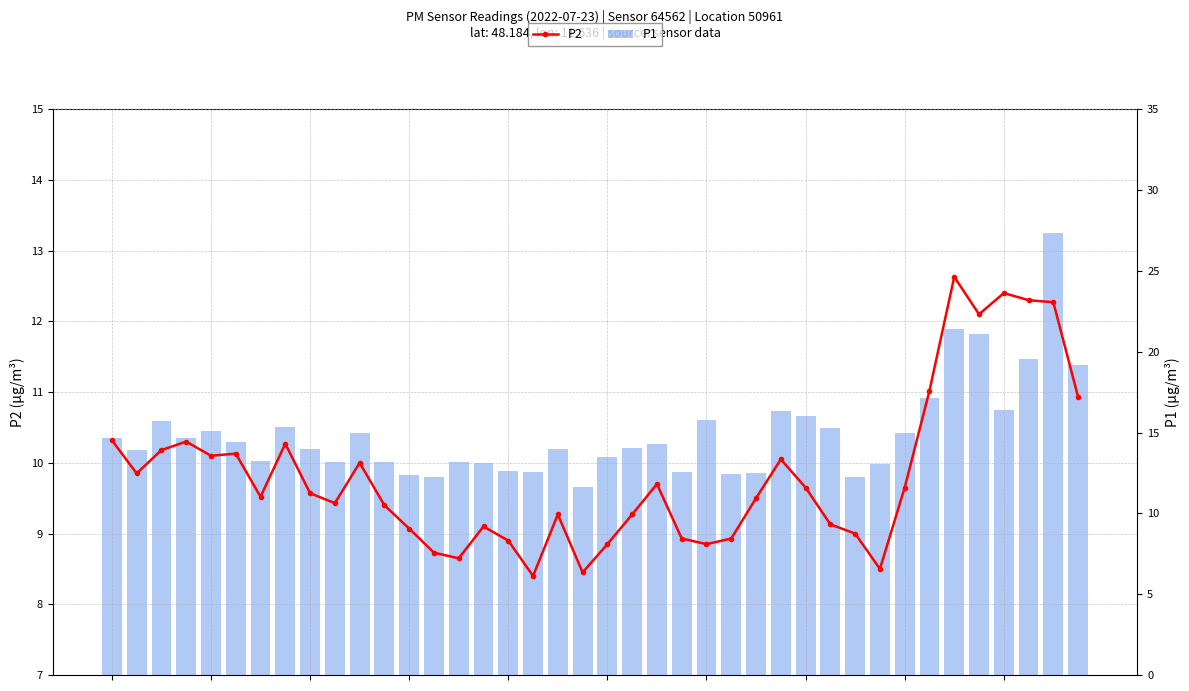

Which series has the widest spread of values?

P1